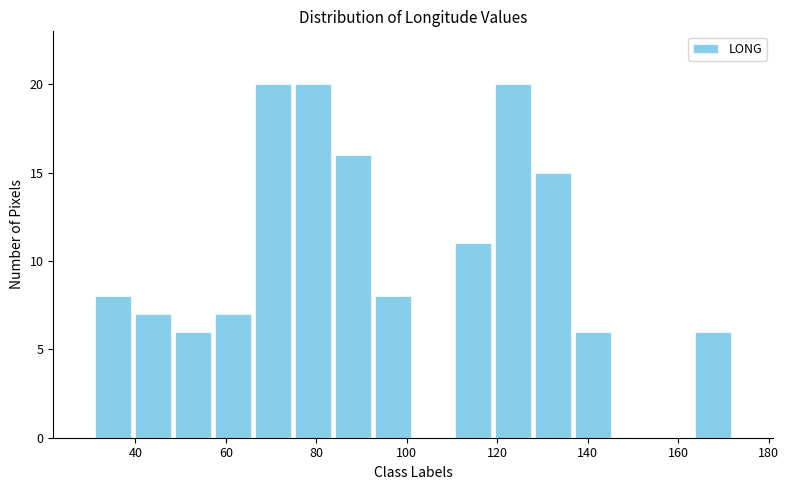

Reading left to right, transcribe this chart: for each bar, give the range it covers on the x-axis and its height. Neither the bar edges nor the heights are printed on the chart, so give them approximately, as read against the axes.

30 to 40: 8
40 to 48: 7
48 to 58: 6
58 to 66: 7
66 to 74: 20
74 to 84: 20
84 to 92: 16
92 to 102: 8
102 to 110: 0
110 to 120: 11
120 to 128: 20
128 to 136: 15
136 to 146: 6
146 to 154: 0
154 to 164: 0
164 to 172: 6